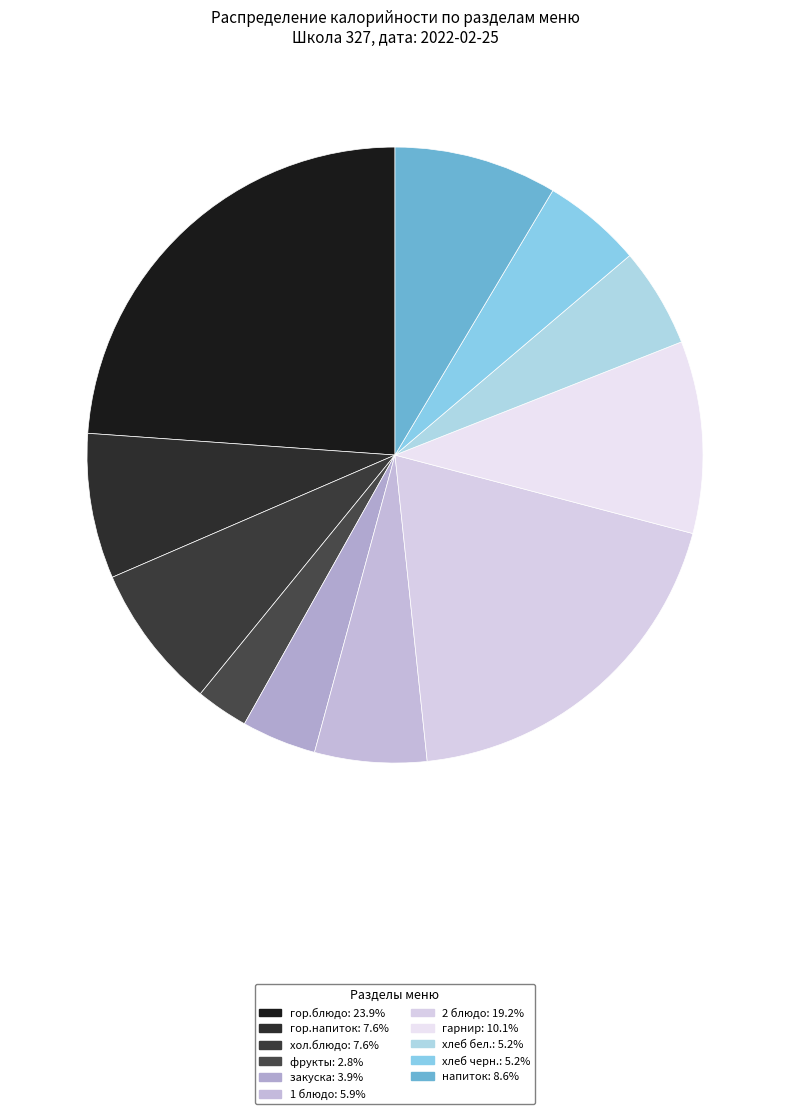

How many slices are in this pie chart?

11